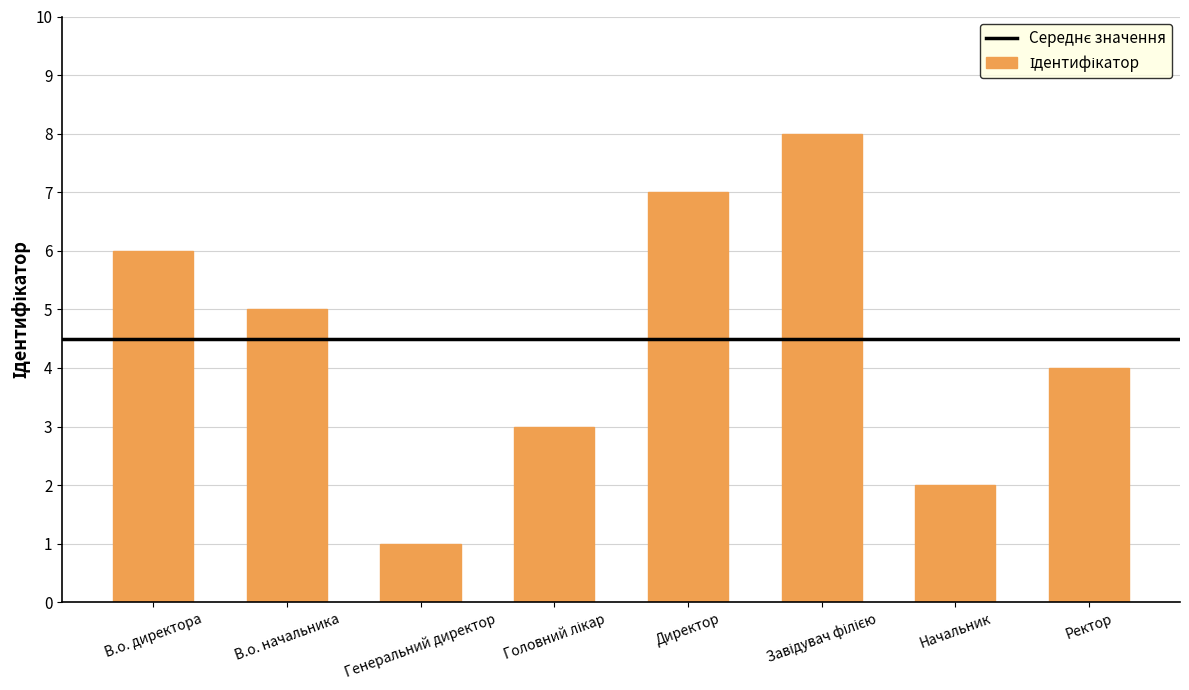

What is the minimum value shown in the chart?

1